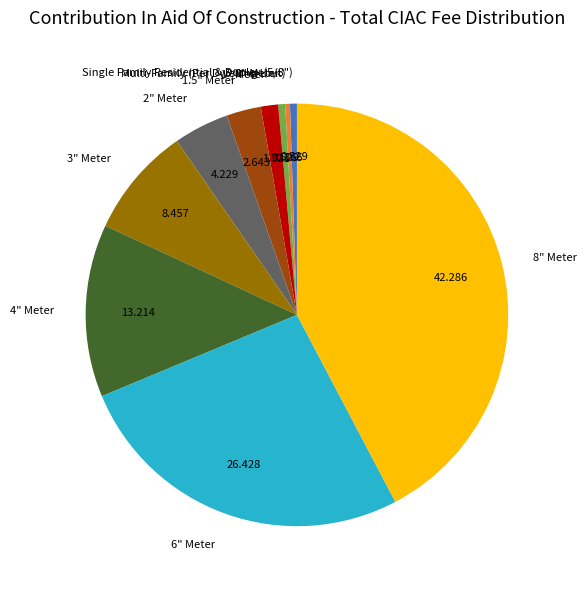

What is the largest slice in the pie chart?

8" Meter